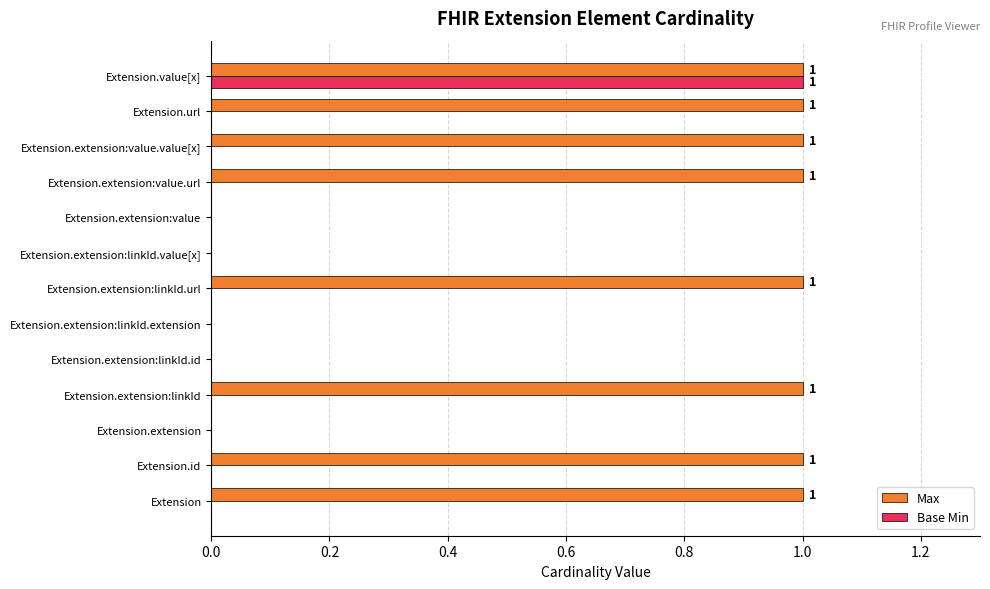

The Max series shows 1 at Extension.extension:linkId.url. True or false?

True